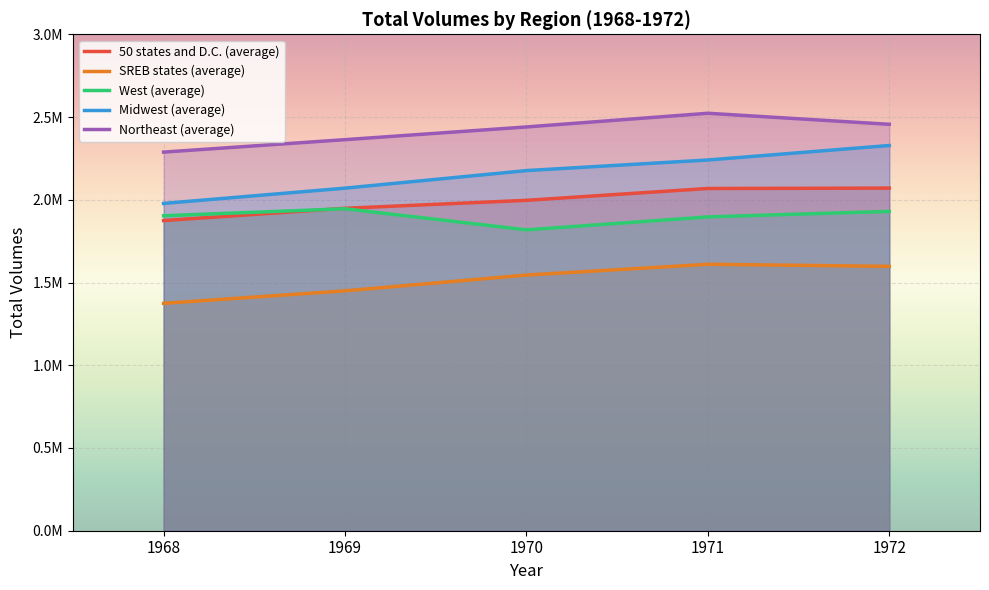

What is the difference between the second highest and minimum values in the Midwest (average) series?

262514.9